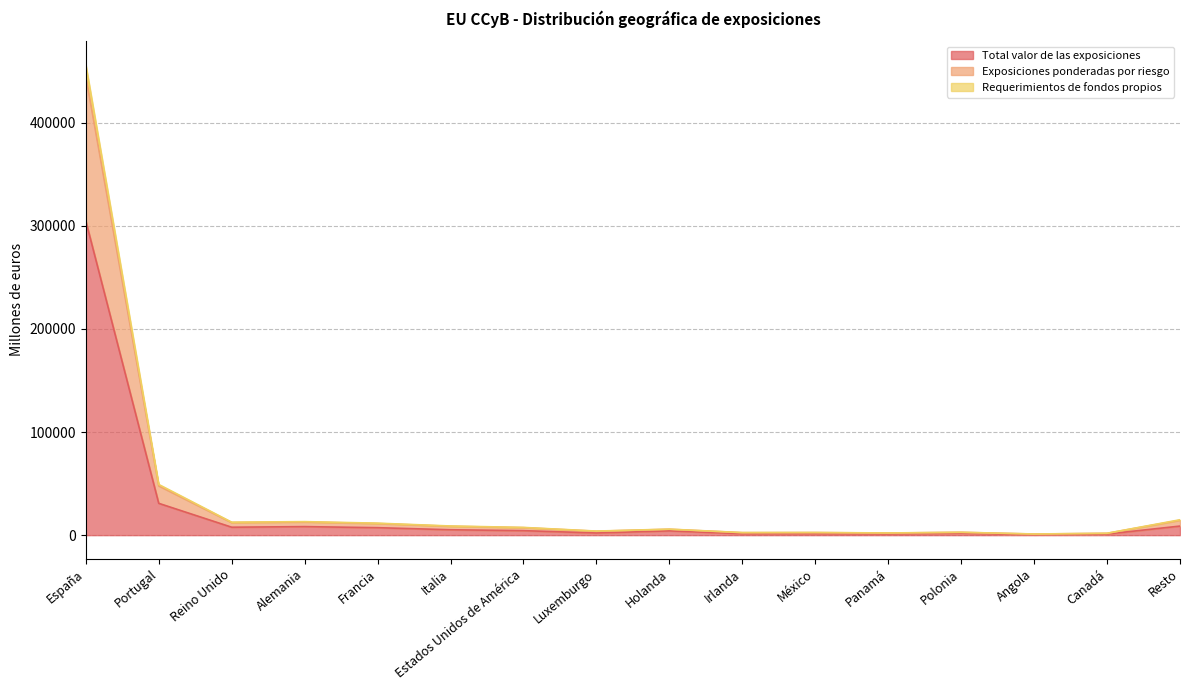

Count the number of data series in this chart.

3